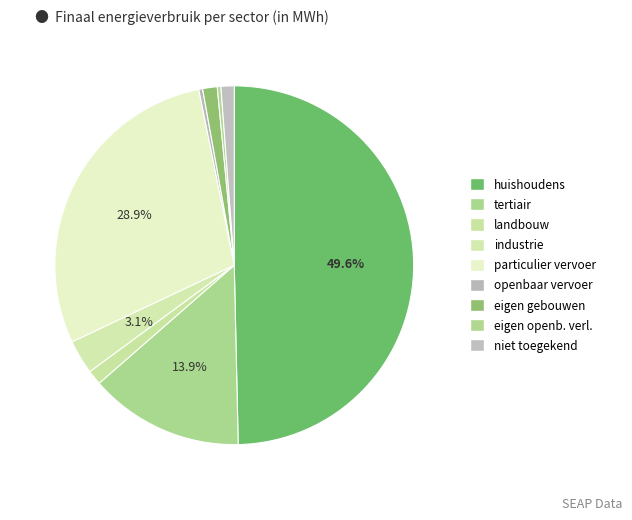

Count the number of slices in the pie.

9